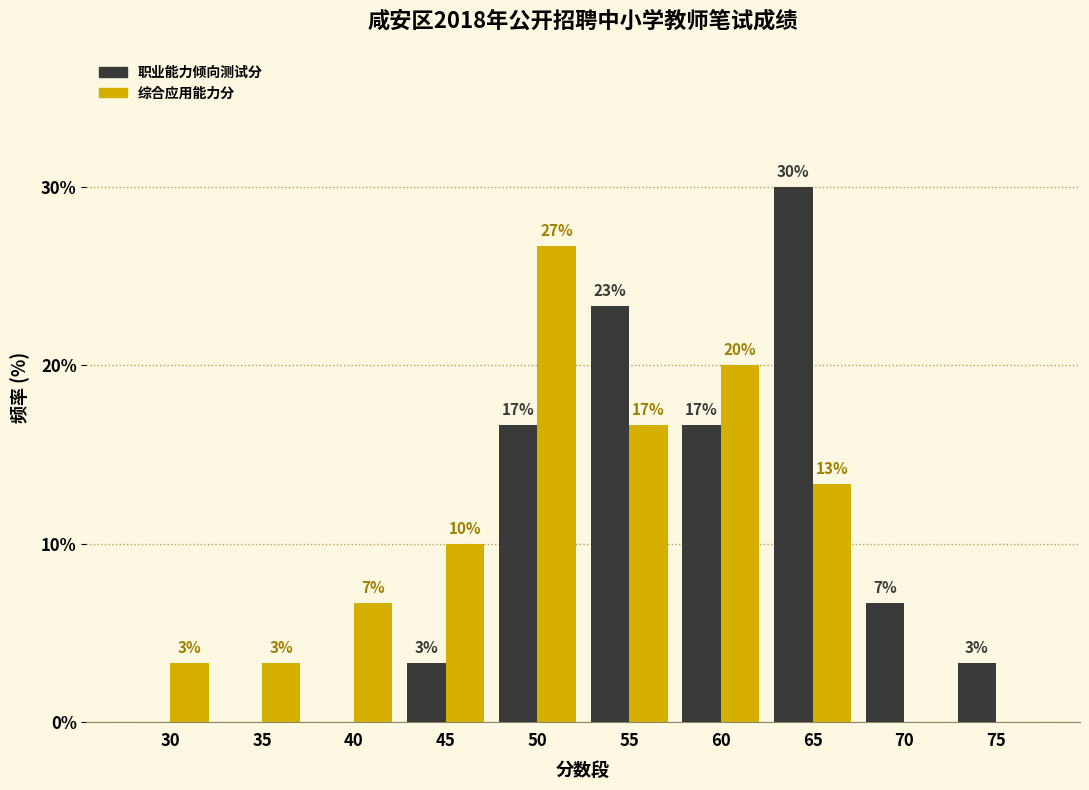

What are all the series names shown in the legend?

职业能力倾向测试分, 综合应用能力分